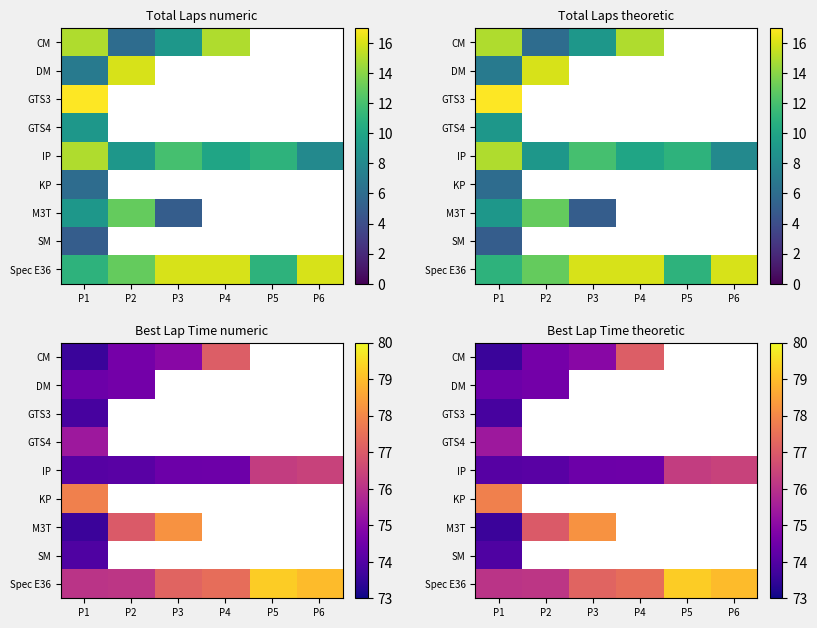

What is the sum of the IP values at P2 and P3?

148.6